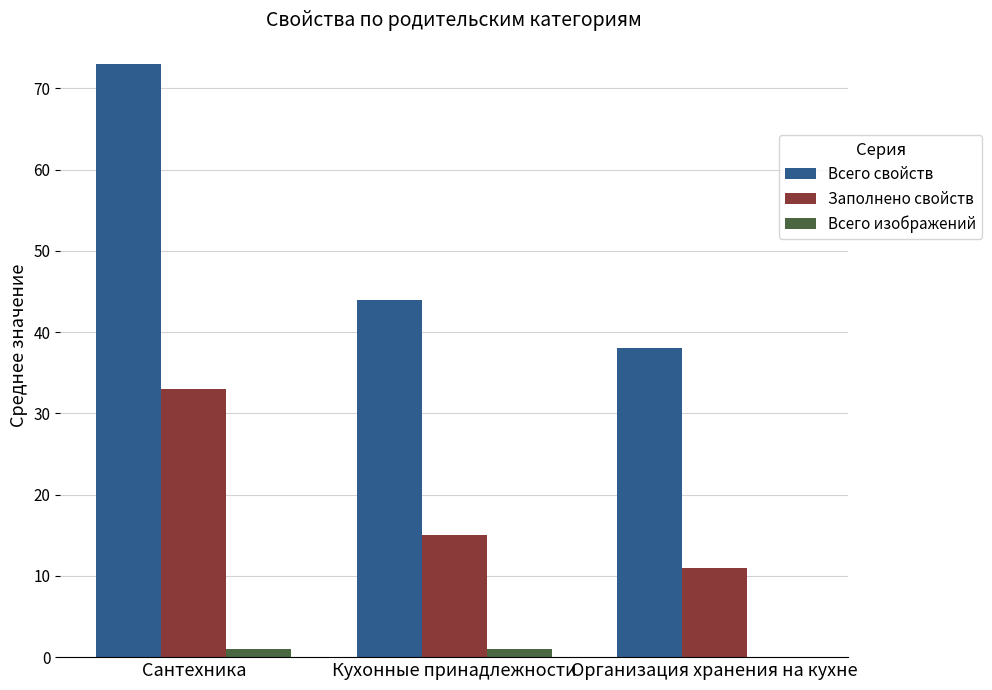

Between Кухонные принадлежности and Организация хранения на кухне, which series saw the biggest shift?

Всего свойств